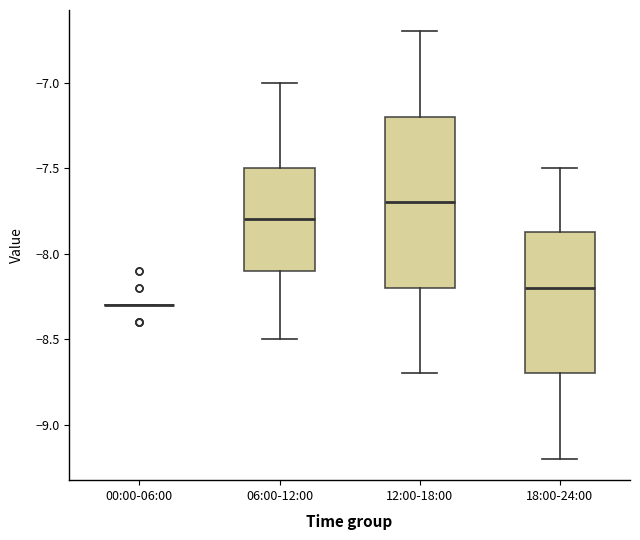

Reading left to right, read every box against the y-axis: the position of its median line, the range the box covers, and the ends of its whiskers. The values are not printed on the chart, so give them approximately, as read against the axis.

00:00-06:00: box collapsed to a line at -8.30, whiskers -8.30 to -8.30
06:00-12:00: median -7.80, box -8.10 to -7.50, whiskers -8.50 to -7.00
12:00-18:00: median -7.70, box -8.20 to -7.20, whiskers -8.70 to -6.70
18:00-24:00: median -8.20, box -8.70 to -7.85, whiskers -9.20 to -7.50